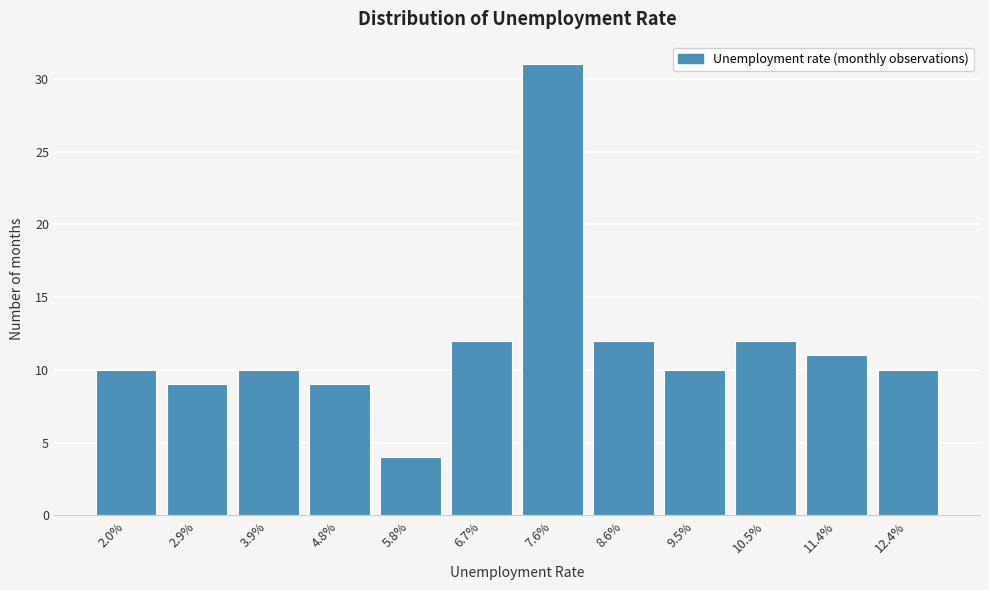

Reading left to right, transcribe all the data shown in this chart.

2.0%=10	2.9%=9	3.9%=10	4.8%=9	5.8%=4	6.7%=12	7.6%=31	8.6%=12	9.5%=10	10.5%=12	11.4%=11	12.4%=10